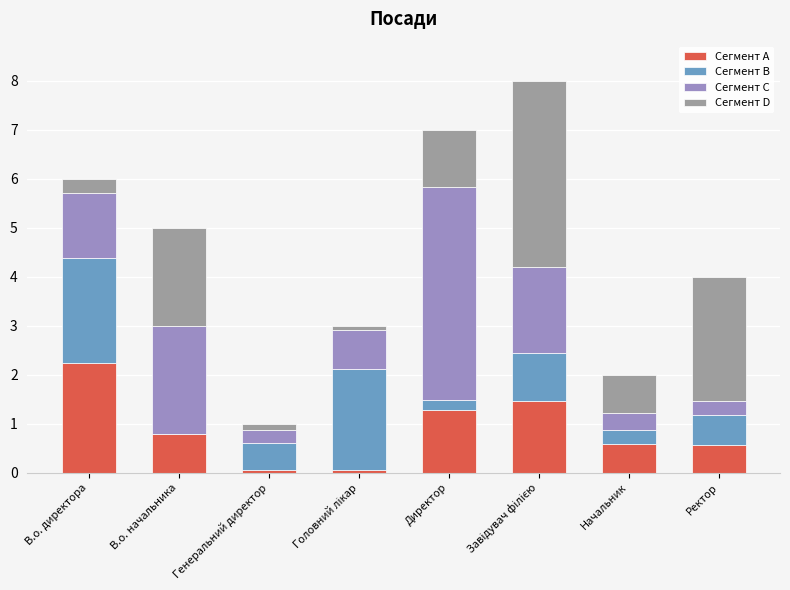

What are all the series names shown in the legend?

Сегмент A, Сегмент B, Сегмент C, Сегмент D